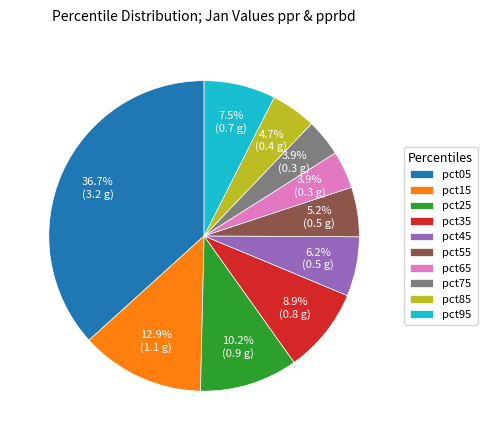

What is the largest slice in the pie chart?

pct05